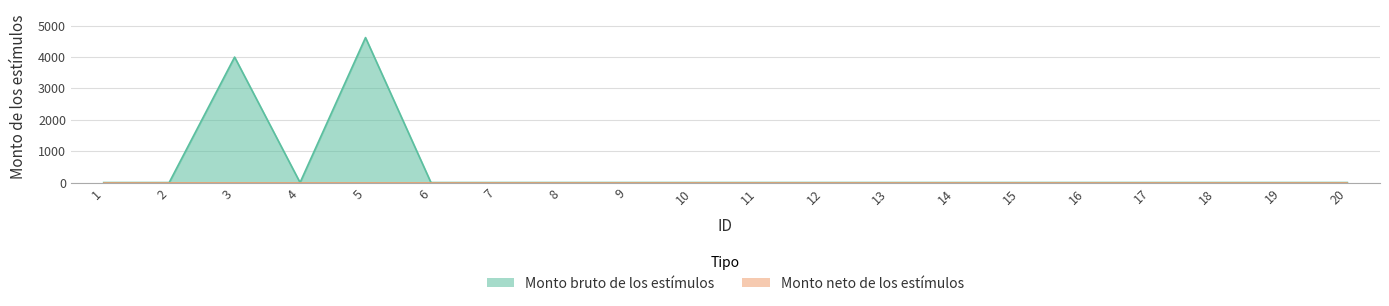

The value at 20 is -2831.5. True or false?

False